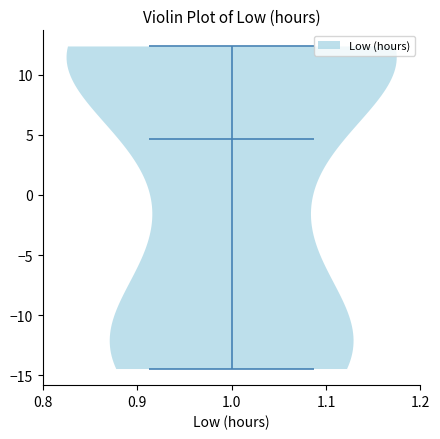

Read this violin plot against the y-axis: where its median line is, and the lowest and highest points the violin reaches. The values are not printed on the chart, so give them approximately, as read against the axis.

median line 4.5, lowest point -14.5, highest point 12.5